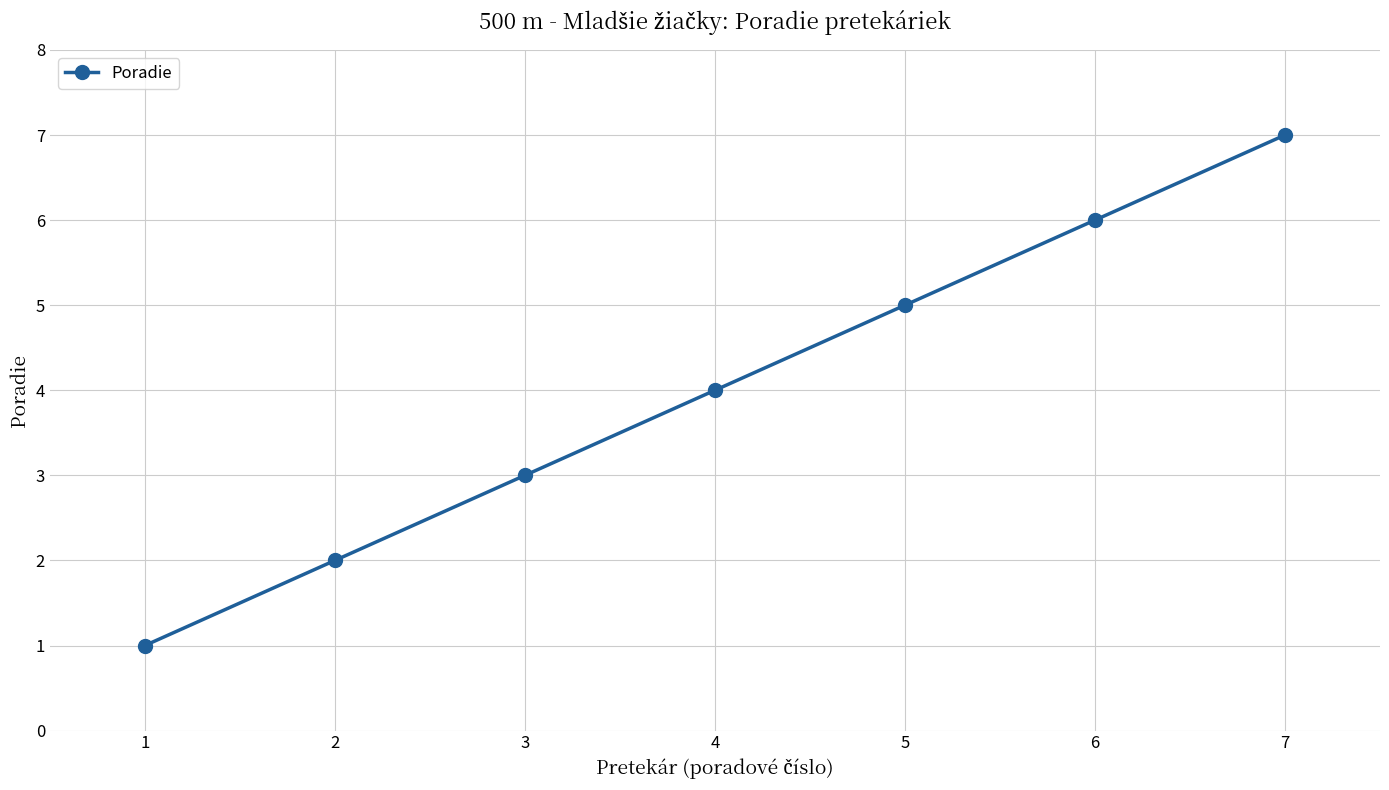

What is the change in value from 5 to 6?

+1